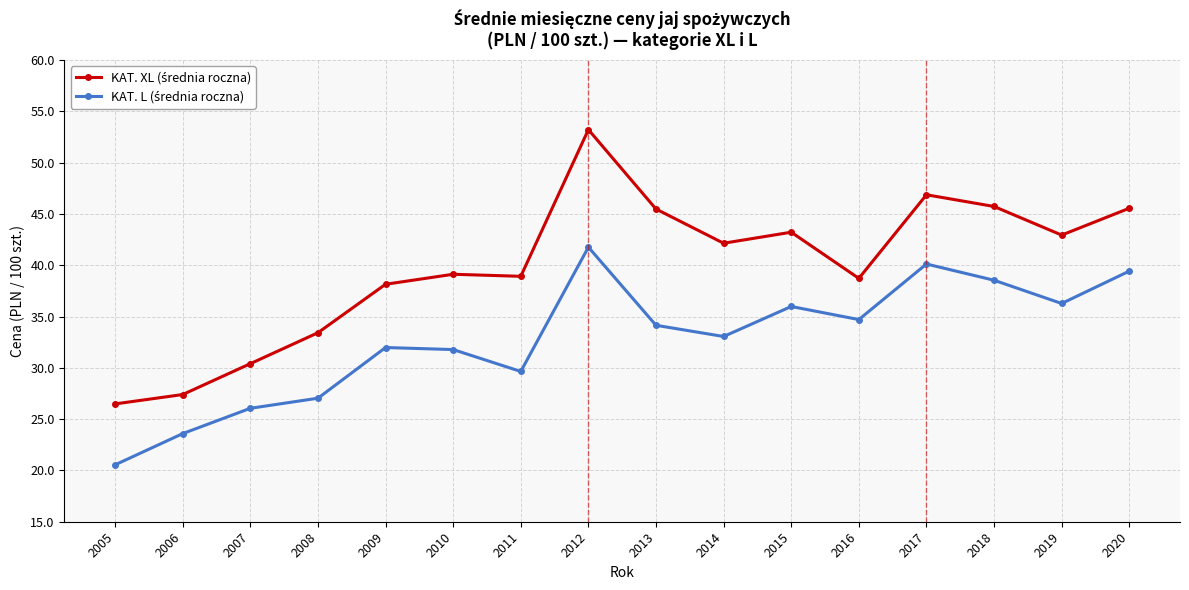

What is the total value across all series at 2009?

70.1